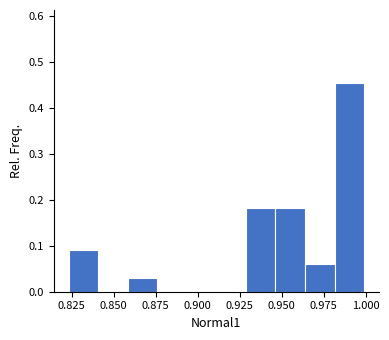

Read against the x-axis, roughly where is the centre of the tallest bar?

0.990